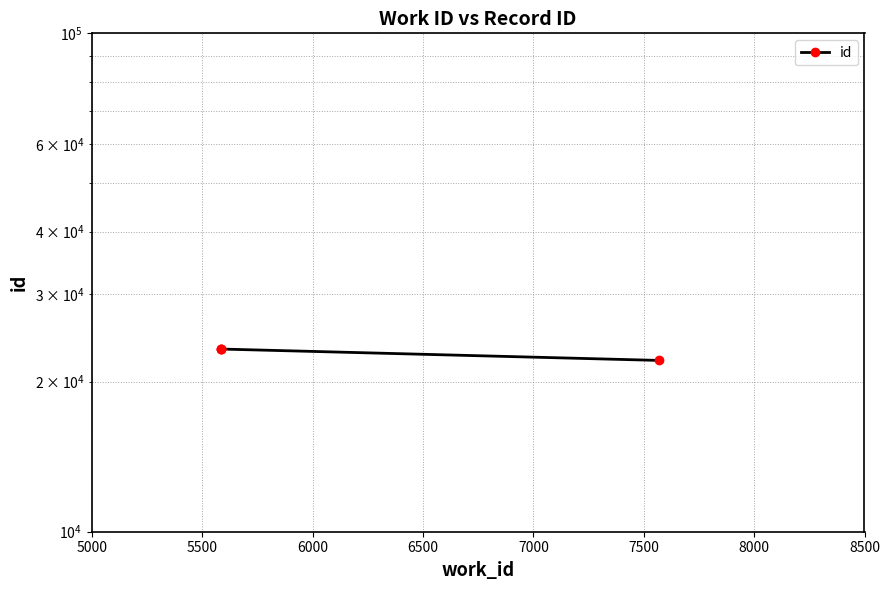

What is the ratio of the value at 5000 to the value at 5500?

0.9